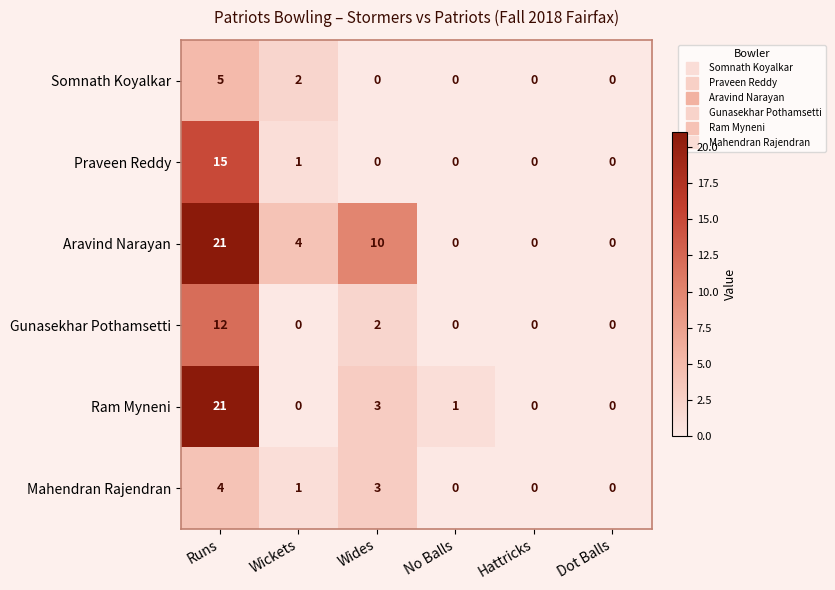

Between Runs and Wickets, which series saw the biggest shift?

Ram Myneni